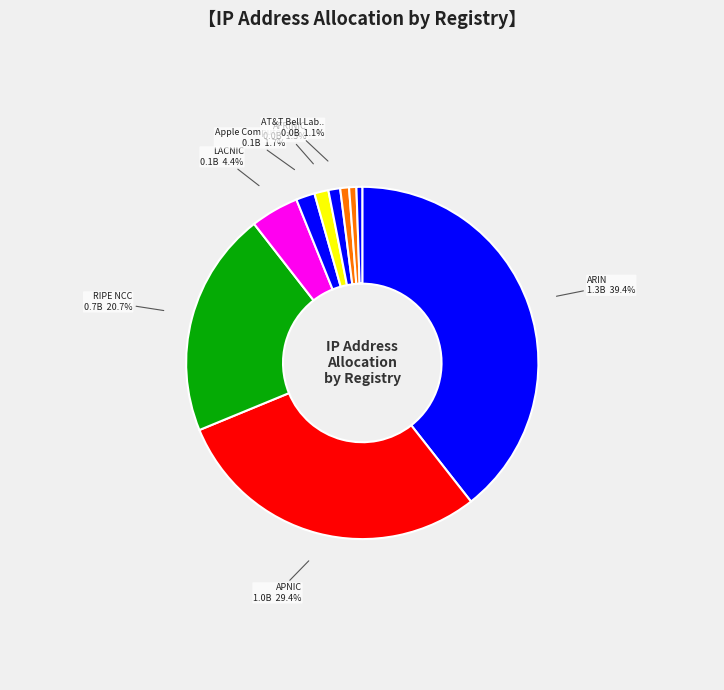

Rank the categories by value from lowest to highest.

PSINet, DoD Network Information Center, US-DOD, AT&T Bell Laboratories, AFRINIC, Apple Computer Inc., LACNIC, RIPE NCC, APNIC, ARIN